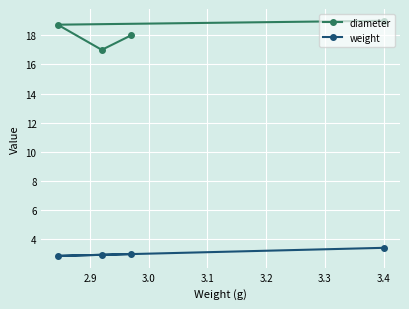

True or false: weight and diameter cross at least once.

False